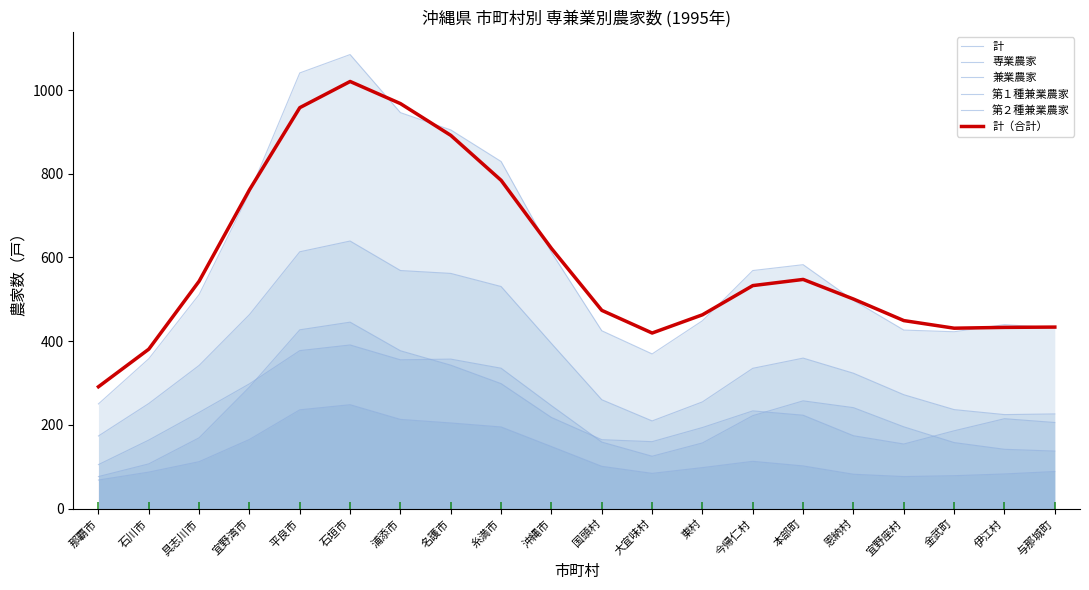

Reading left to right, extract all data points from this chart.

計: 那覇市=250.2	石川市=358.1	具志川市=511.4	宜野湾市=754.0	平良市=1040.8	石垣市=1084.7	浦添市=946.0	名護市=904.7	糸満市=829.2	沖縄市=612.3	国頭村=424.9	大宜味村=369.6	東村=448.9	今帰仁村=568.8	本部町=582.8	恩納村=497.7	宜野座村=426.6	金武町=422.6	伊江村=439.5	与那城町=432.0
専業農家: 那覇市=76.6	石川市=107.0	具志川市=169.3	宜野湾市=290.5	平良市=427.2	石垣市=445.5	浦添市=377.1	名護市=342.8	糸満市=298.6	沖縄市=217.8	国頭村=164.8	大宜味村=160.0	東村=193.9	今帰仁村=233.5	本部町=223.2	恩納村=174.2	宜野座村=154.4	金武町=186.0	伊江村=214.9	与那城町=205.8
兼業農家: 那覇市=173.6	石川市=251.1	具志川市=342.1	宜野湾市=463.5	平良市=613.6	石垣市=639.3	浦添市=568.8	名護市=561.9	糸満市=530.6	沖縄市=394.5	国頭村=260.2	大宜味村=209.5	東村=255.1	今帰仁村=335.3	本部町=359.6	恩納村=323.5	宜野座村=272.2	金武町=236.6	伊江村=224.7	与那城町=226.2
第１種兼業農家: 那覇市=68.4	石川市=87.3	具志川市=112.2	宜野湾市=165.3	平良市=236.1	石垣市=248.3	浦添市=213.2	名護市=204.7	糸満市=195.2	沖縄市=148.4	国頭村=101.1	大宜味村=84.3	東村=98.1	今帰仁村=113.1	本部町=102.1	恩納村=82.2	宜野座村=76.7	金武町=78.7	伊江村=82.9	与那城町=88.7
第２種兼業農家: 那覇市=105.2	石川市=163.8	具志川市=229.9	宜野湾市=298.2	平良市=377.5	石垣市=391.0	浦添市=355.6	名護市=357.2	糸満市=335.5	沖縄市=246.2	国頭村=159.0	大宜味村=125.2	東村=157.0	今帰仁村=222.2	本部町=257.5	恩納村=241.3	宜野座村=195.5	金武町=157.9	伊江村=141.8	与那城町=137.5
計（合計）: 那覇市=291.2	石川市=381.0	具志川市=543.3	宜野湾市=761.6	平良市=957.9	石垣市=1020.4	浦添市=967.6	名護市=891.7	糸満市=784.3	沖縄市=621.6	国頭村=473.7	大宜味村=419.5	東村=463.1	今帰仁村=532.8	本部町=547.6	恩納村=500.7	宜野座村=449.2	金武町=431.1	伊江村=433.0	与那城町=433.7